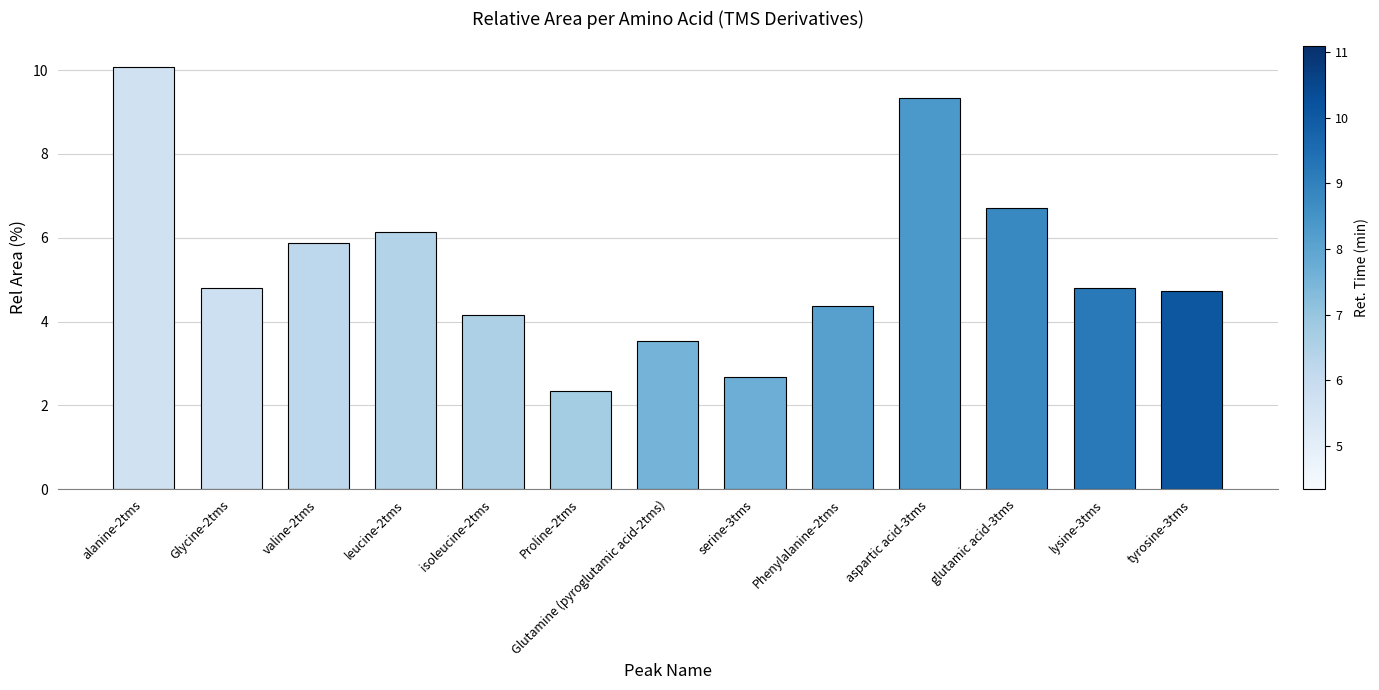

Count the number of categories in the chart.

13